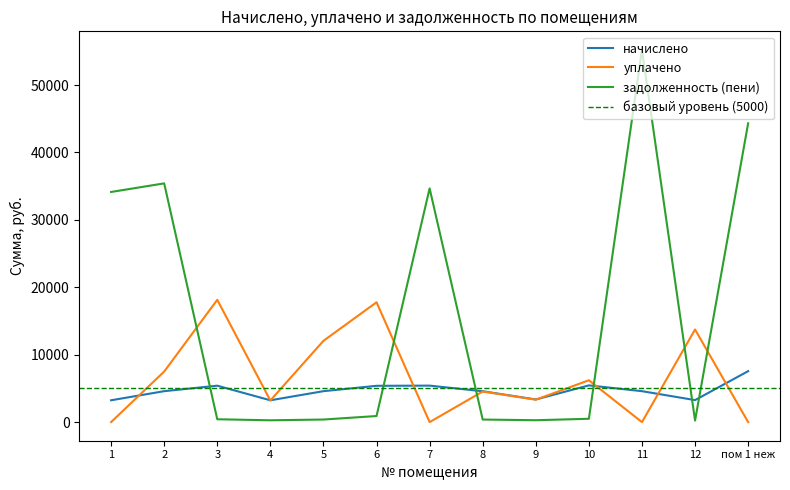

How many values in уплачено are above zero?

9